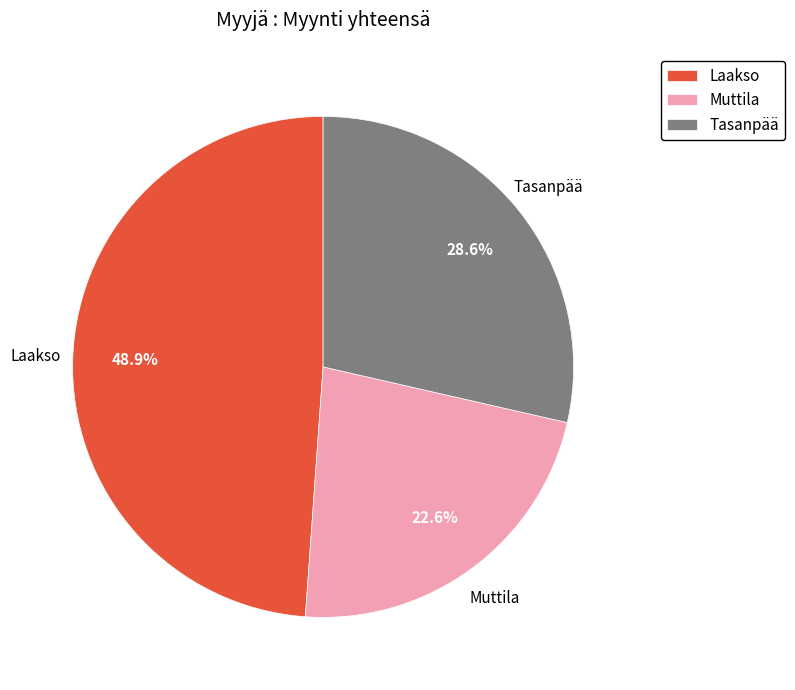

To the nearest percent, what portion does Muttila represent?

23%